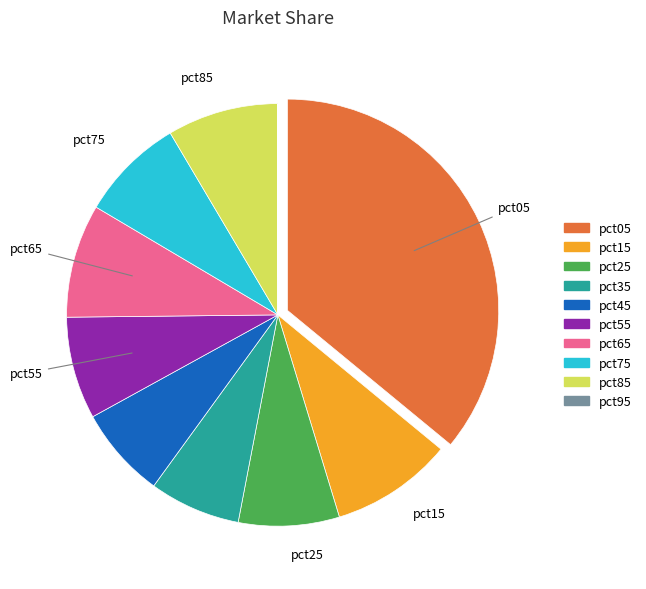

The pct65 slice represents 9% of the pie. True or false?

True